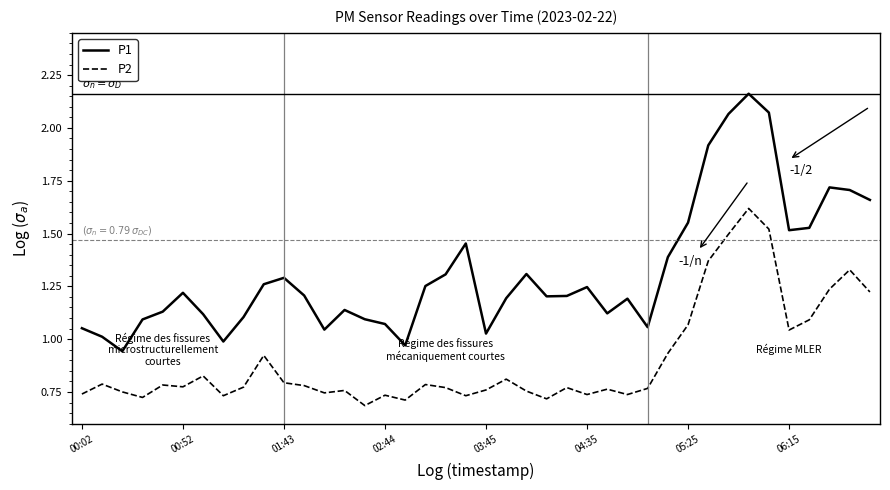

Which series has the widest spread of values?

P1